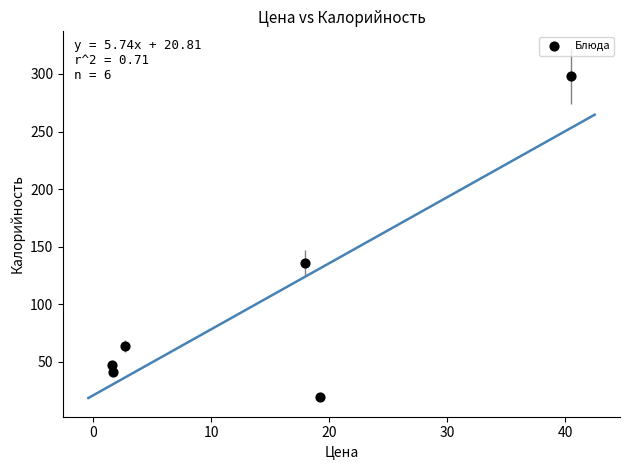

What Y value in the scatter plot is closest to 158?

136